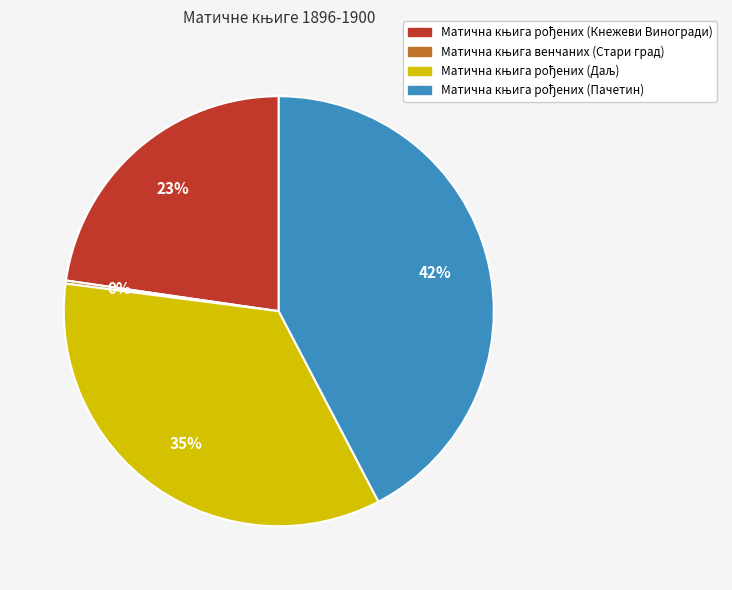

Is there any slice that represents more than half of the pie?

No